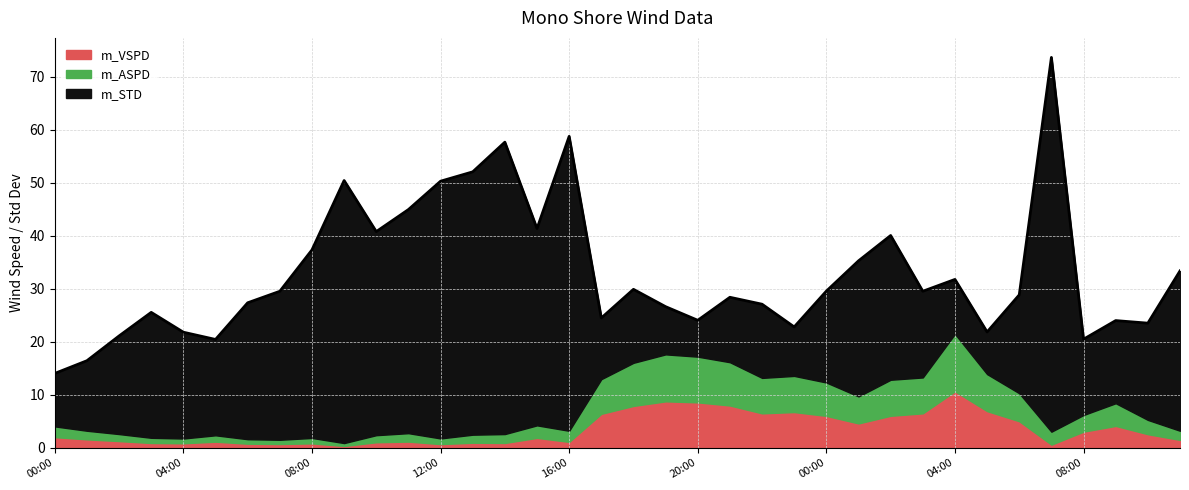

Rank the categories by m_ASPD value from lowest to highest.

09:00, 07:00, 06:00, 04:00, 03:00, 08:00, 12:00, 05:00, 02:00, 10:00, 13:00, 11:00, 01:00, 14:00, 11:00, 00:00, 16:00, 15:00, 07:00, 10:00, 08:00, 09:00, 01:00, 06:00, 00:00, 17:00, 22:00, 03:00, 02:00, 23:00, 05:00, 18:00, 21:00, 20:00, 19:00, 04:00